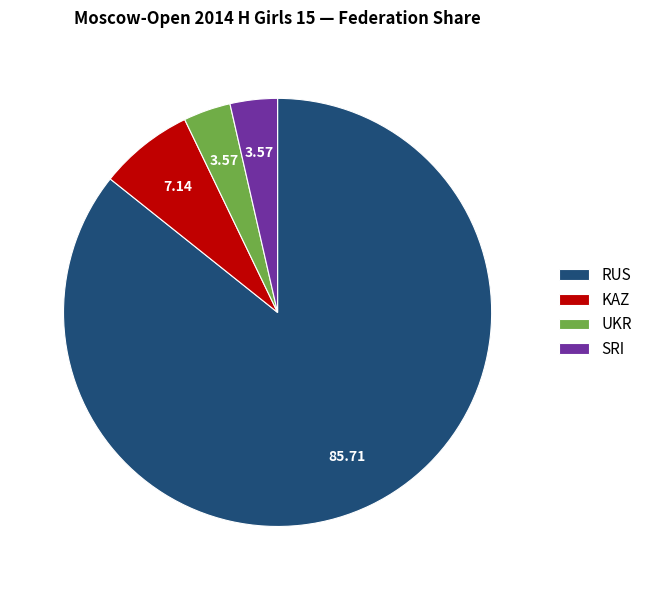

How many segments does this pie chart have?

4